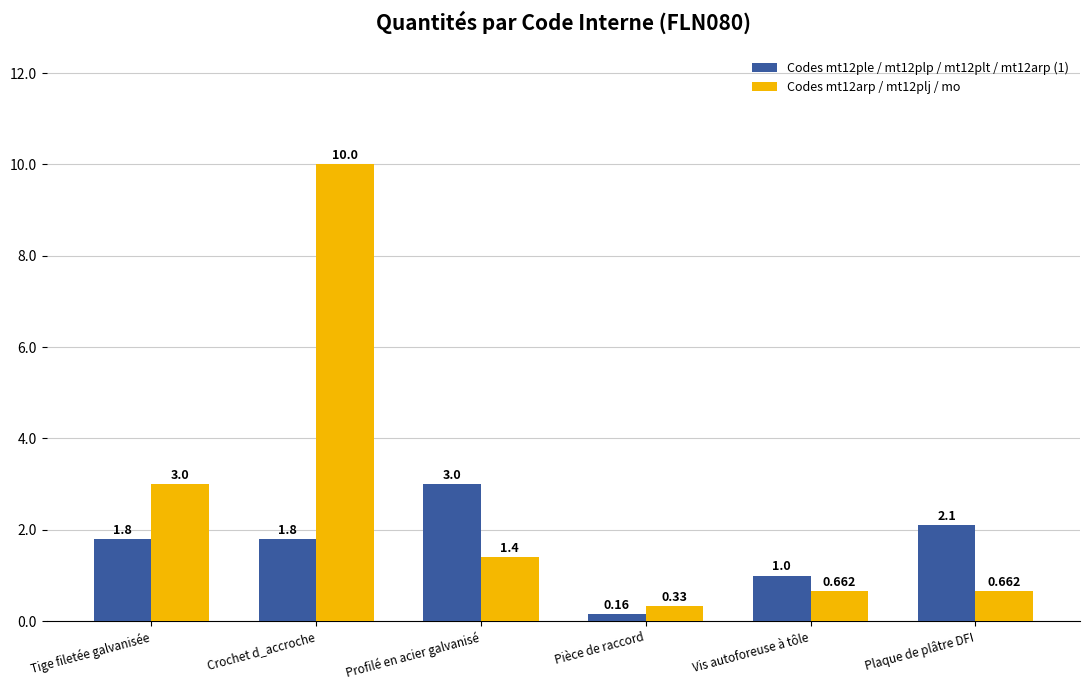

True or false: Codes mt12arp / mt12plj / mo has a value of 1.4 at Profilé en acier galvanisé.

True